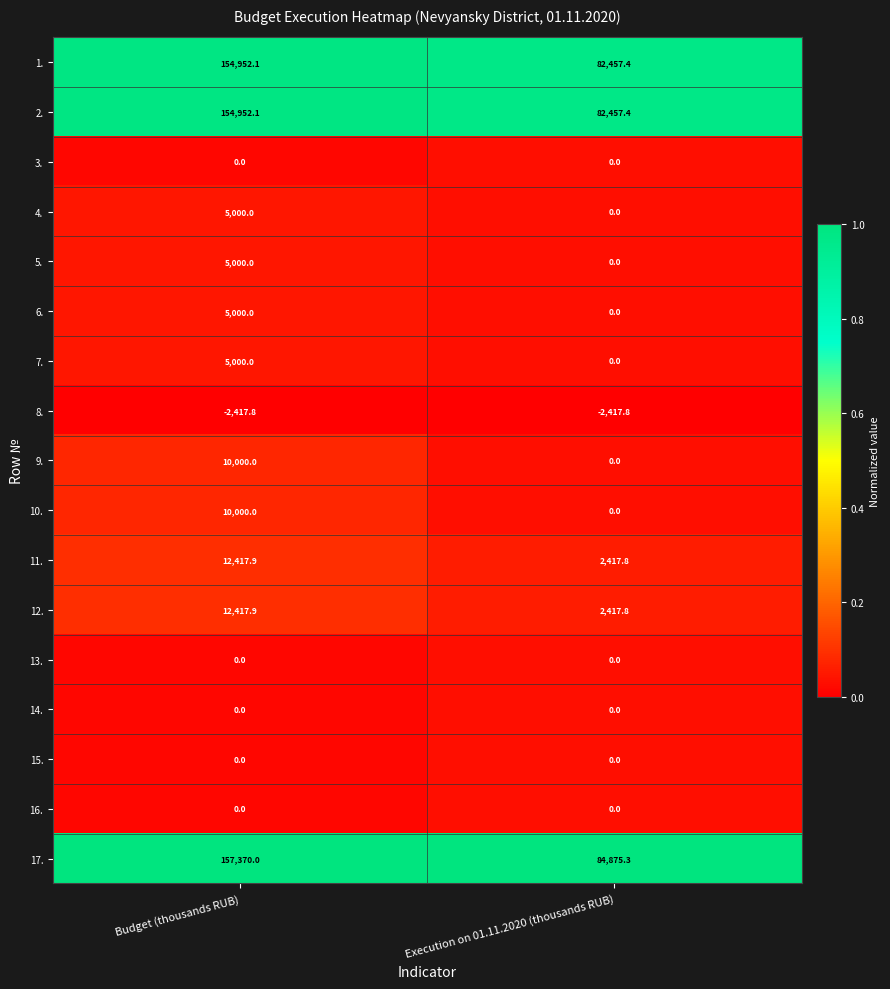

What is the sum of all 7. values?

5000.0